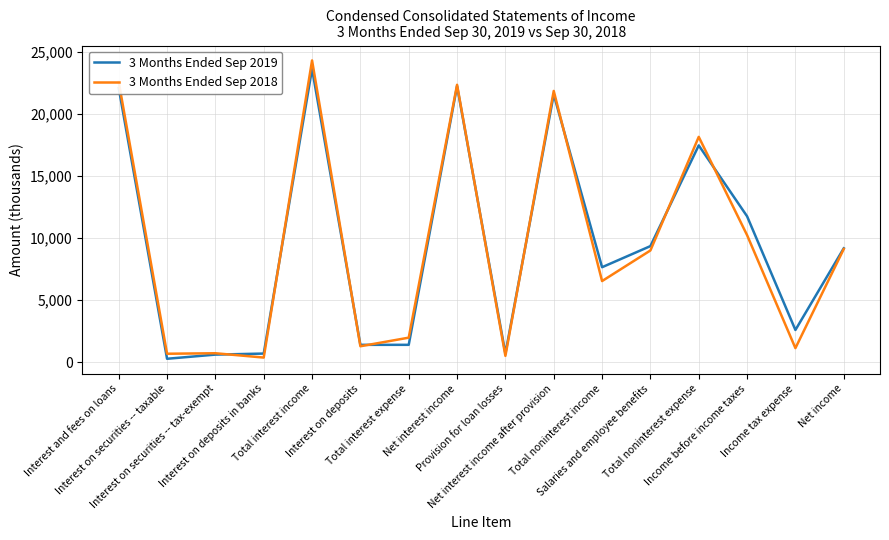

What is the difference between the 3 Months Ended Sep 2019 values at Interest on deposits in banks and Total noninterest expense?

16764